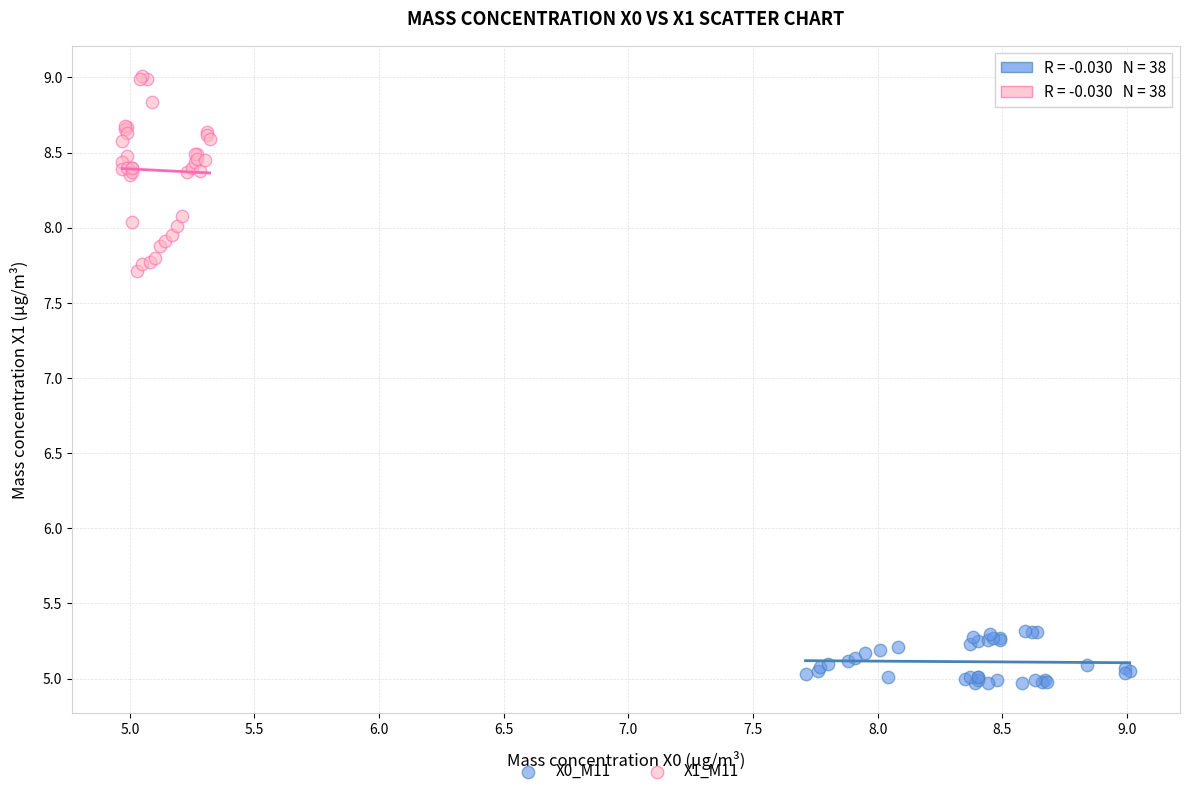

Which series has the largest Y range (max minus min)?

X1_M11